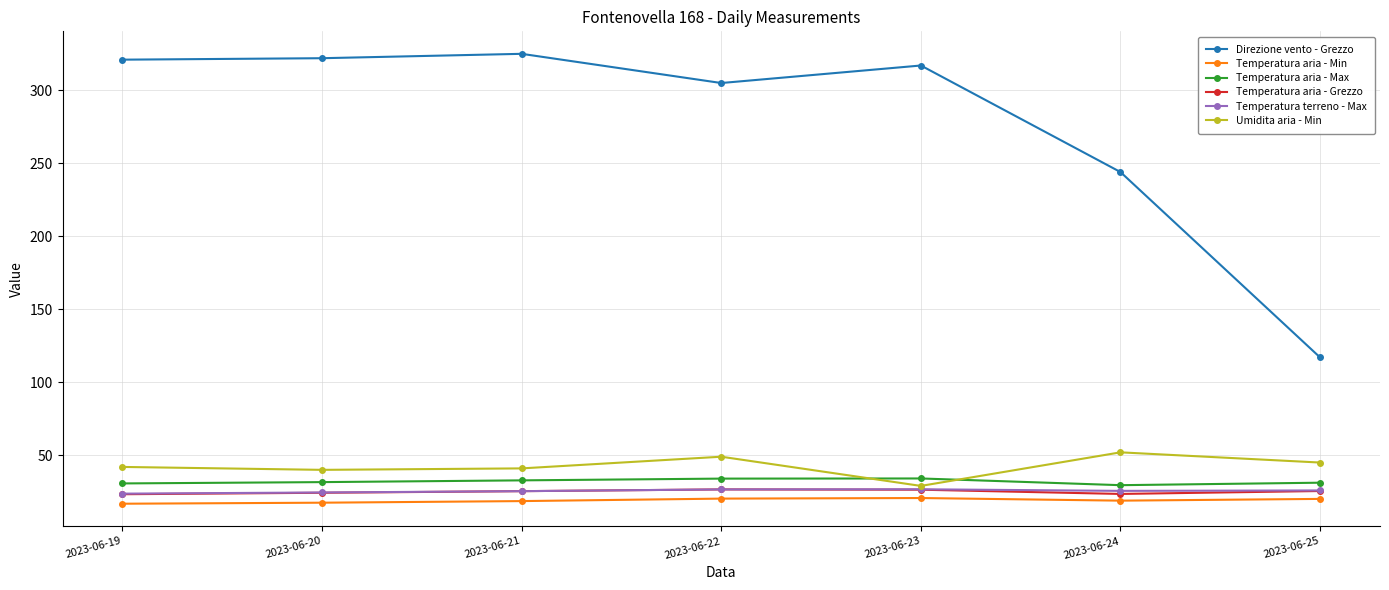

How many distinct data groups are displayed?

6